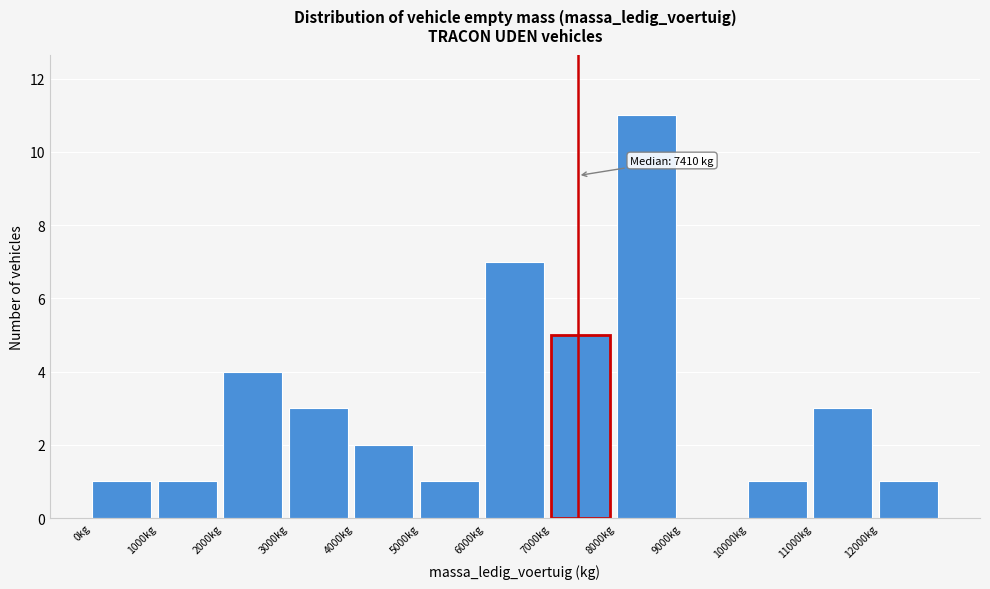

Which range on the x-axis has the tallest bar?

8000 to 9000